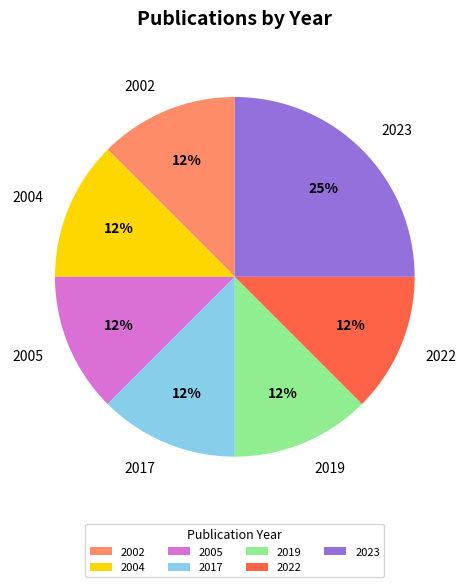

Count the number of slices in the pie.

7